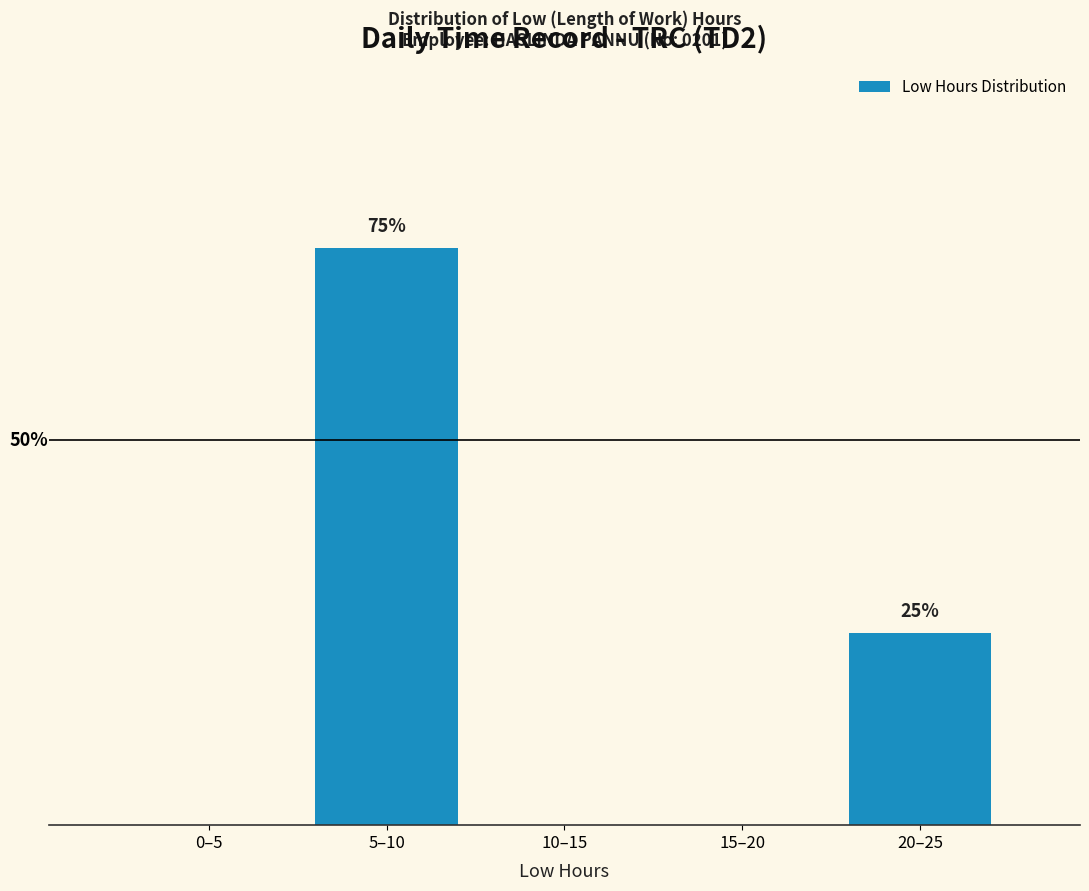

Which label corresponds to the largest value in the chart?

5–10